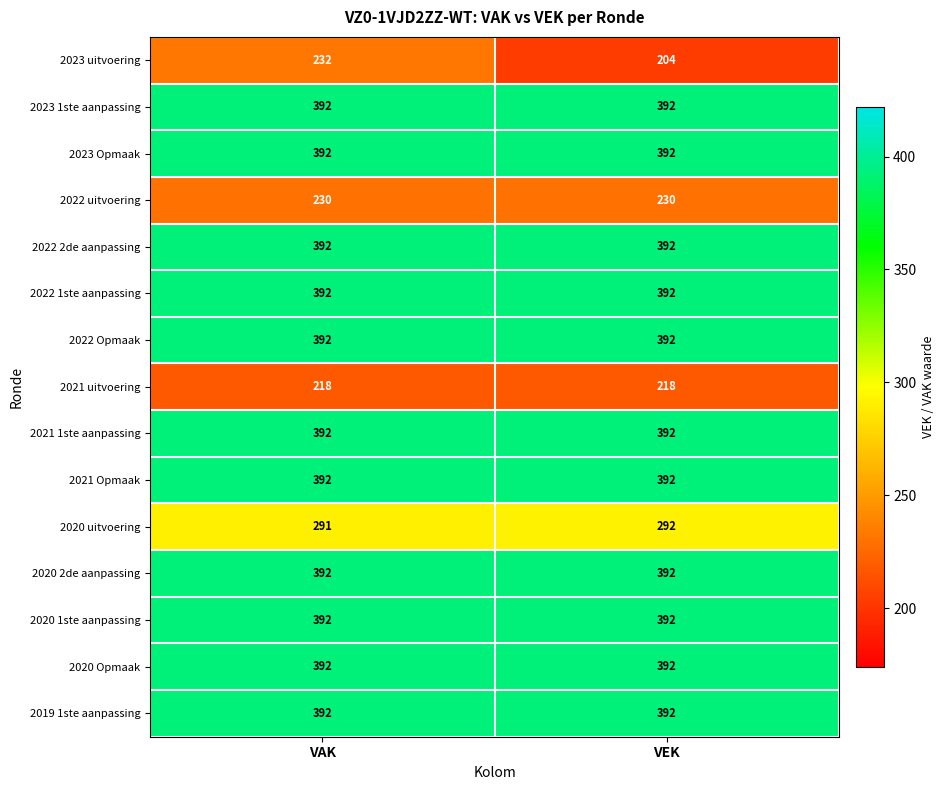

What is the spread (max minus min) of values at VEK?

188